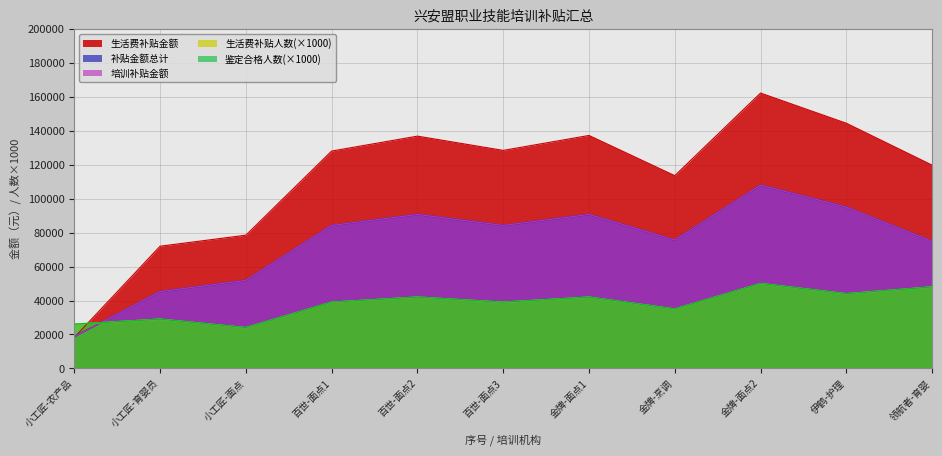

What is the difference between the highest and lowest values at 8?

78600